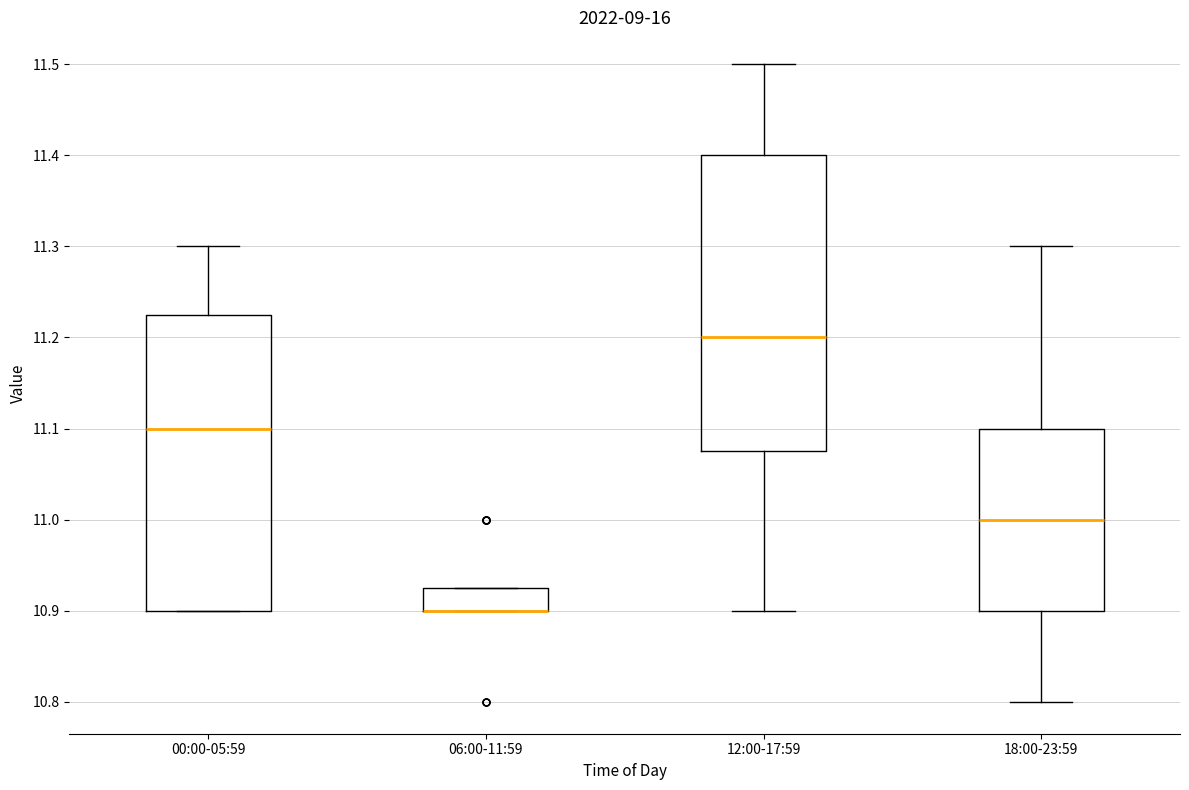

Reading left to right, read every box against the y-axis: the position of its median line, the range the box covers, and the ends of its whiskers. The values are not printed on the chart, so give them approximately, as read against the axis.

00:00-05:59: median 11.10, box 10.90 to 11.23, whiskers 10.90 to 11.30
06:00-11:59: median 10.90 (drawn on the box's lower edge), box 10.90 to 10.93, whiskers 10.90 to 10.93
12:00-17:59: median 11.20, box 11.08 to 11.40, whiskers 10.90 to 11.50
18:00-23:59: median 11.00, box 10.90 to 11.10, whiskers 10.80 to 11.30